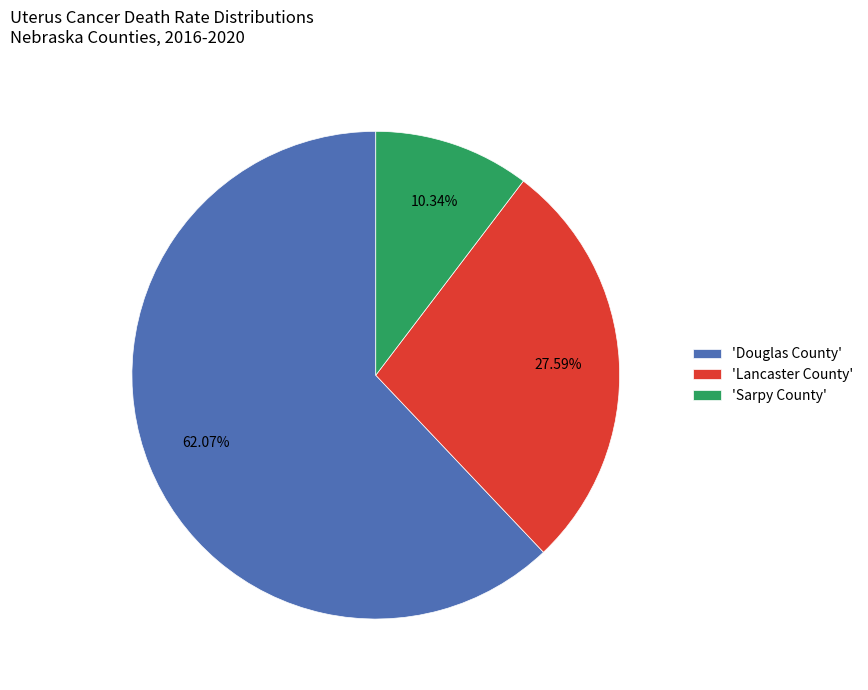

What is the largest slice in the pie chart?

'Douglas County'